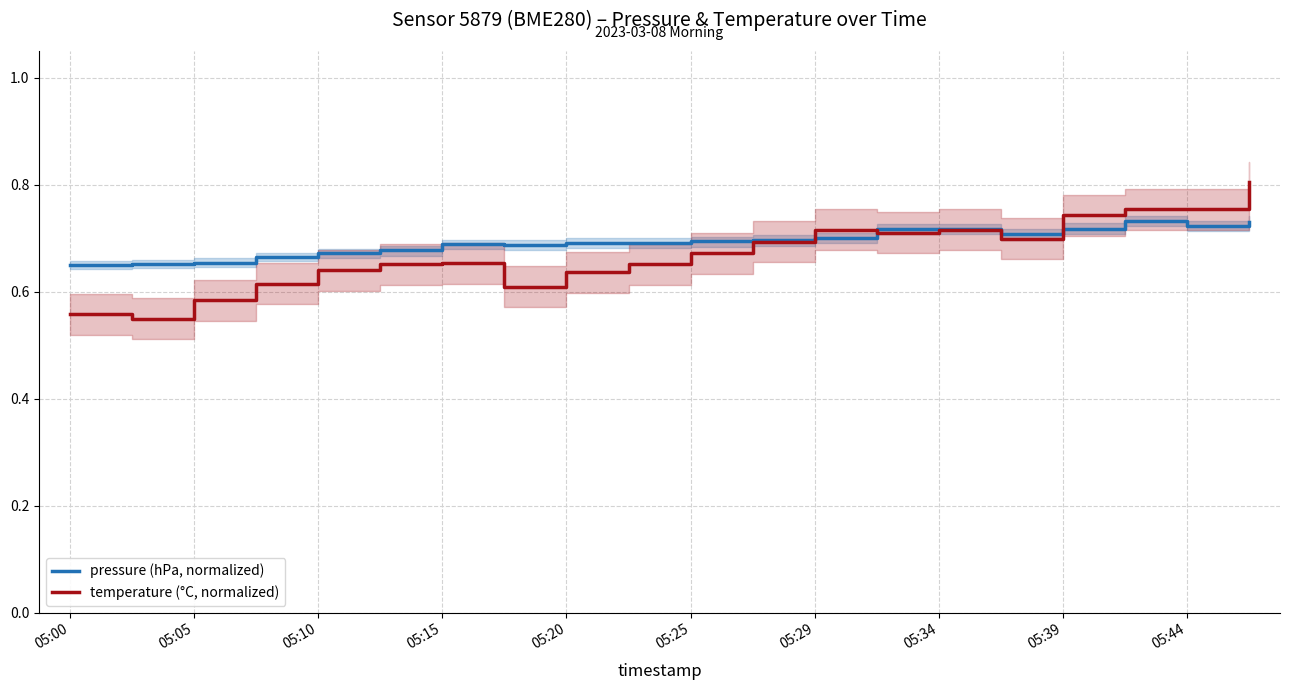

The value of pressure (hPa, normalized) at 05:00 is 0.4. True or false?

False